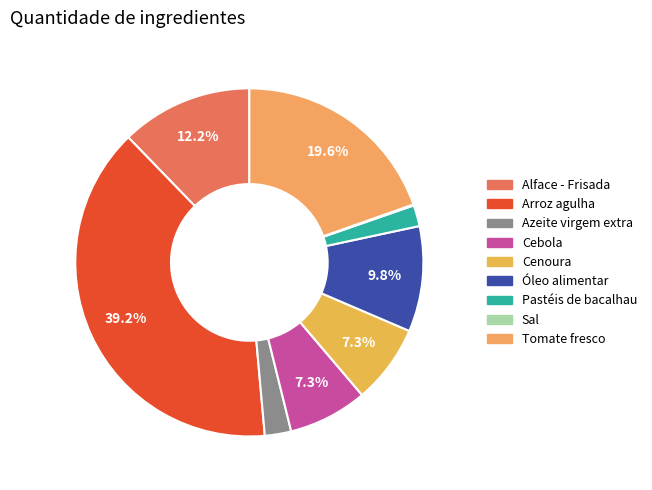

What is the total percentage of Sal and Pastéis de bacalhau?

2.1%